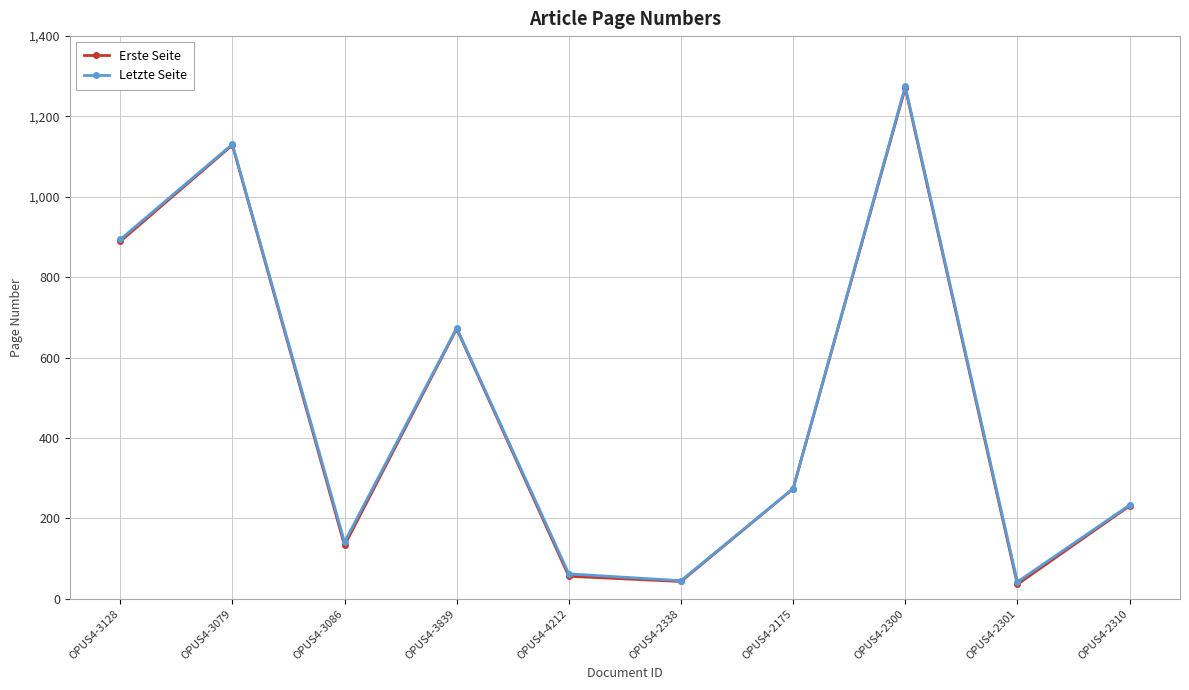

Where is Letzte Seite nearest to the value 658?

OPUS4-3839